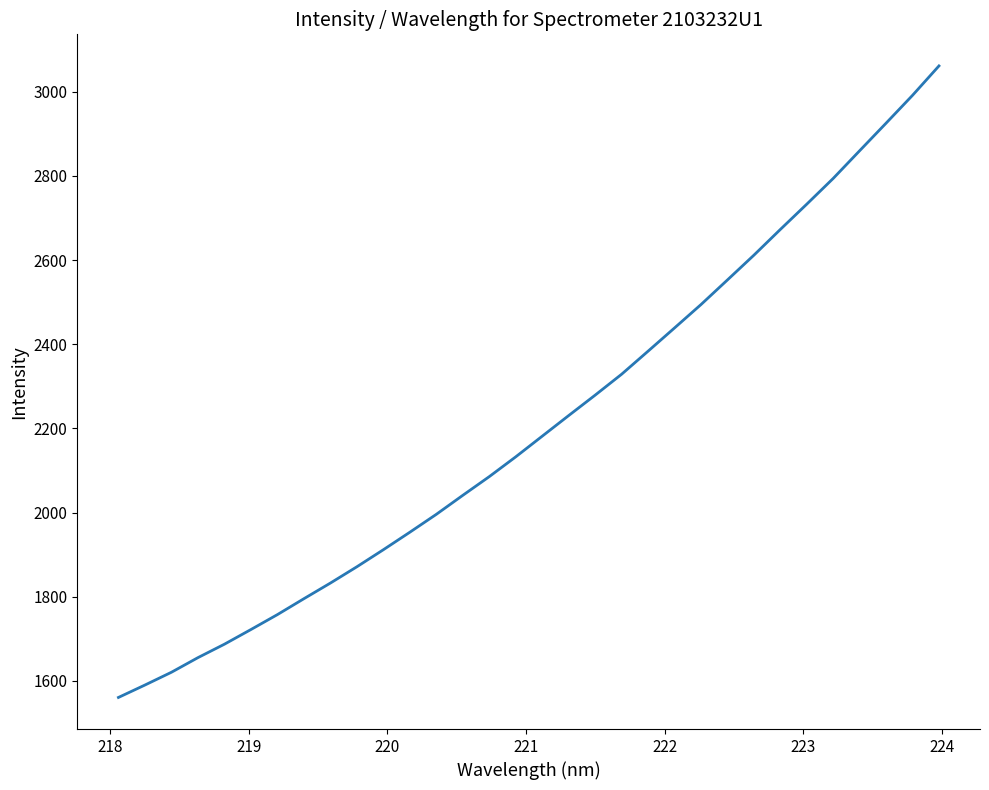

What is the minimum value shown in the chart?

1560.4